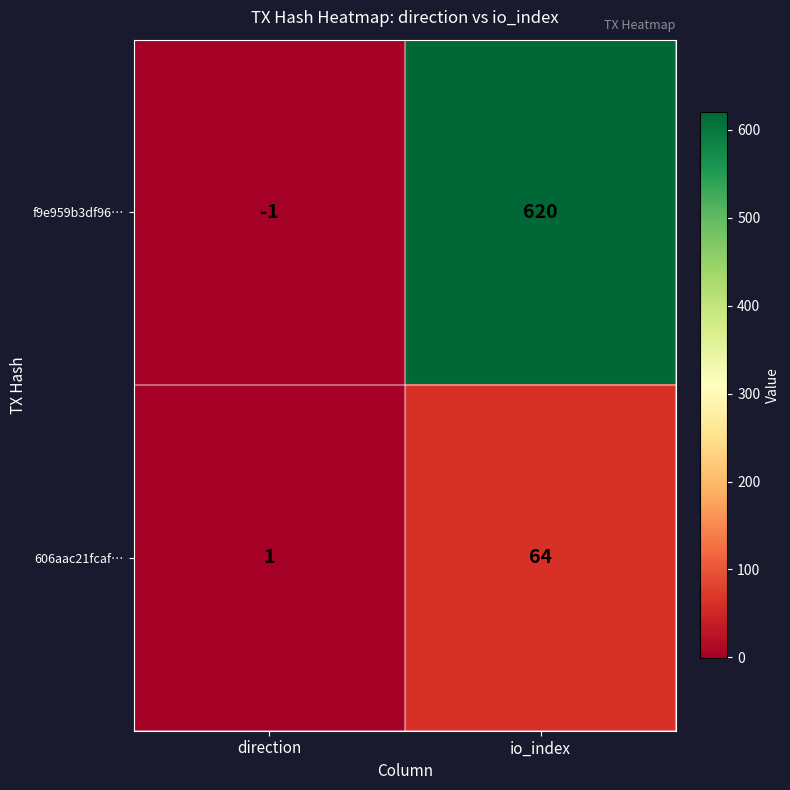

At how many categories does at least one series exceed 572?

1